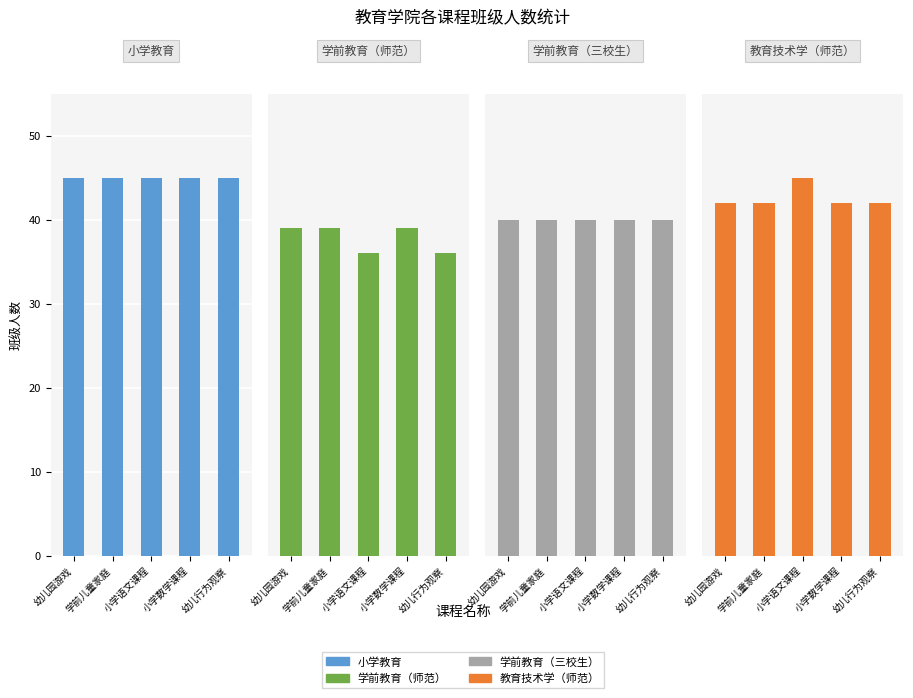

What is the total value across all series at 小学数学课程?

166